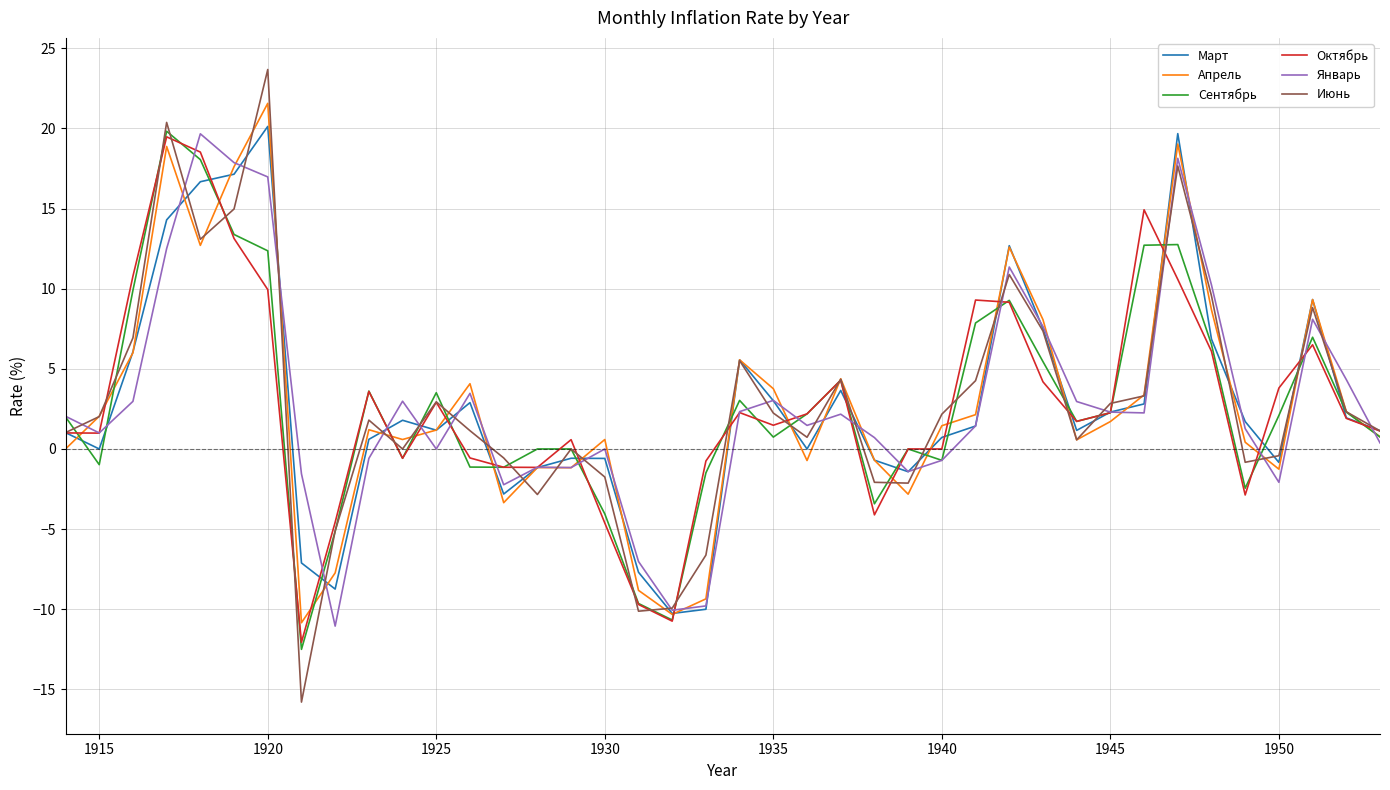

Which series has the widest spread of values?

Июнь